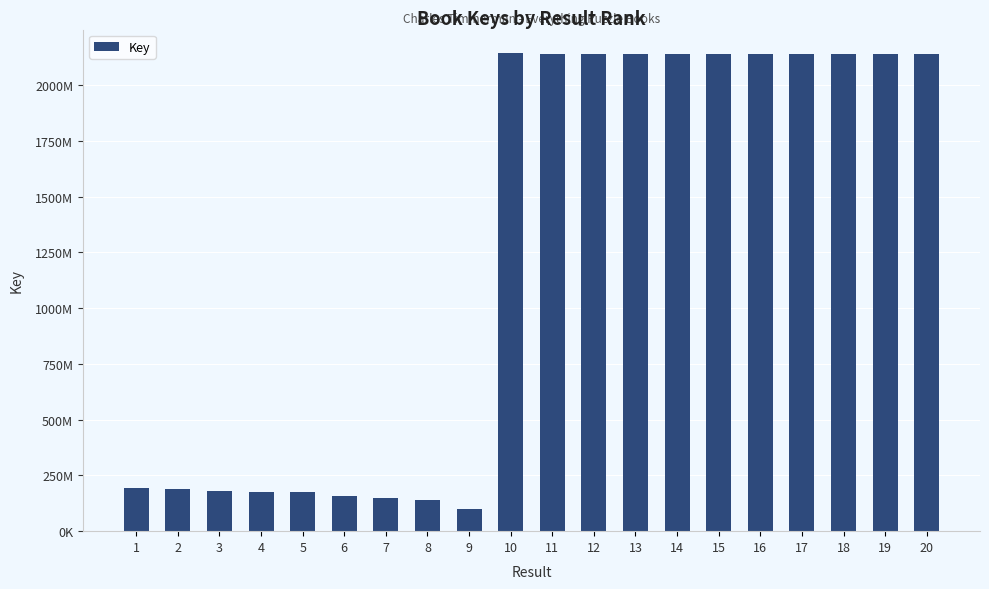

Where is the data nearest to the value 1121431357?

1